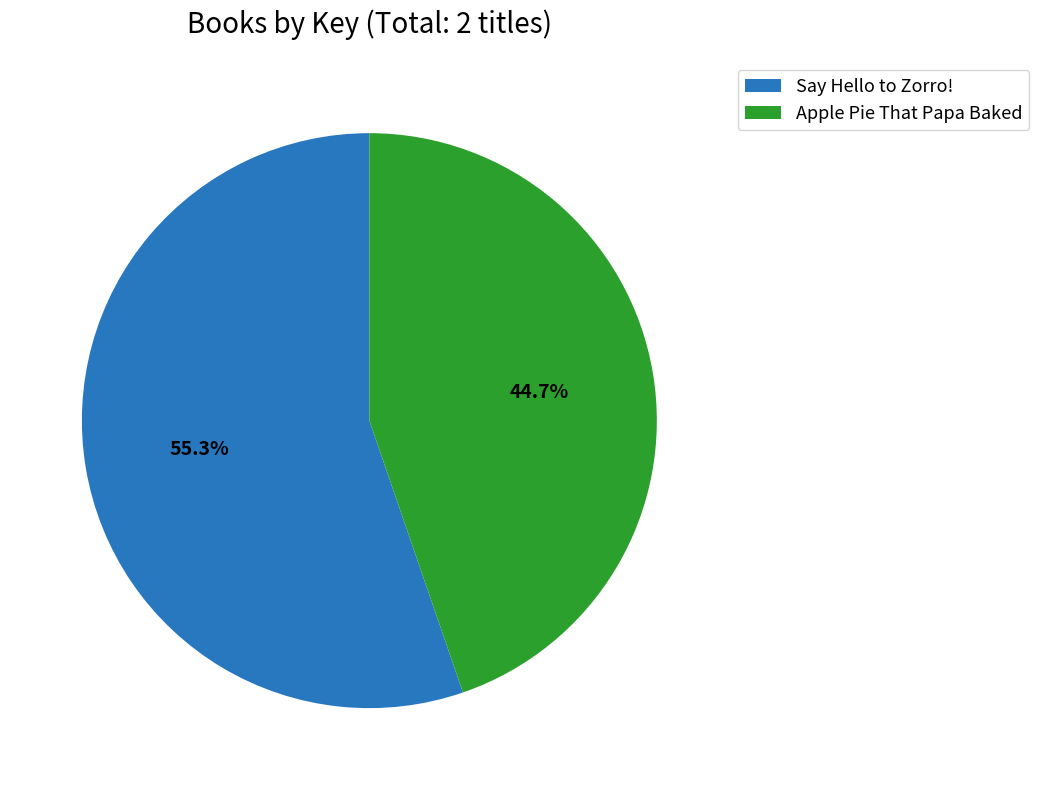

Do Say Hello to Zorro! and Apple Pie That Papa Baked together represent more than half of the pie?

Yes